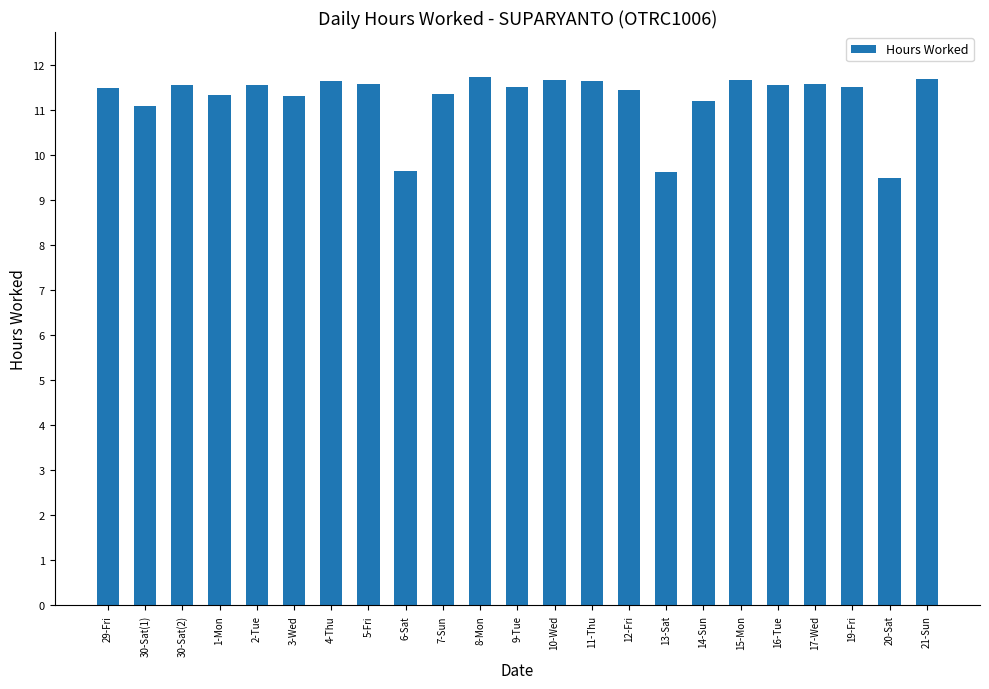

What is the sum of the values at 30-Sat(2) and 12-Fri?

23.0